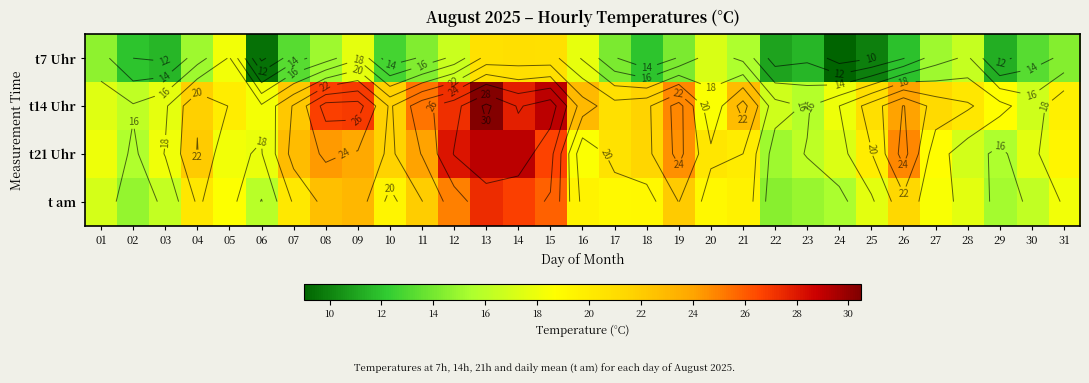

At how many categories does at least one series exceed 11?

31